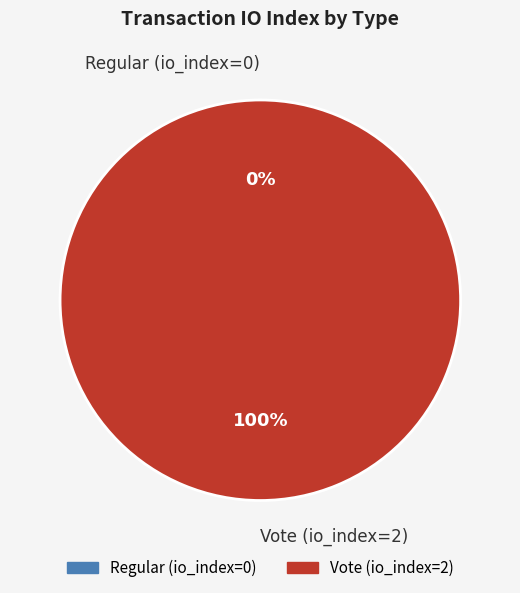

What is the smallest slice in the pie chart?

Regular (io_index=0)